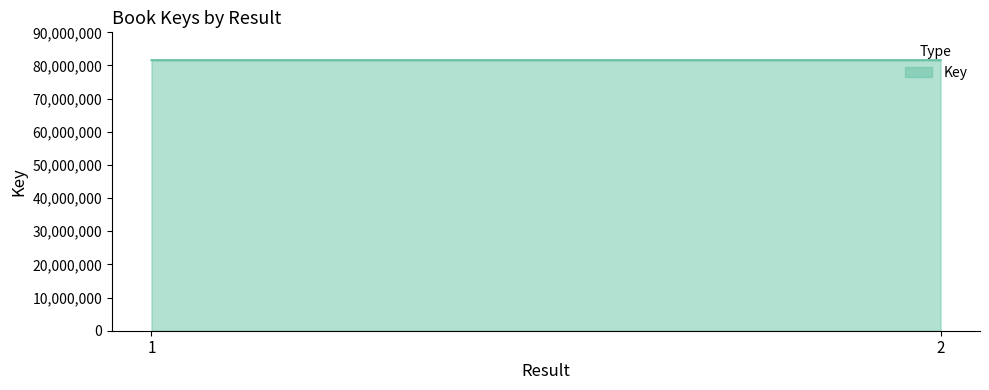

What is the minimum value shown in the chart?

81601729